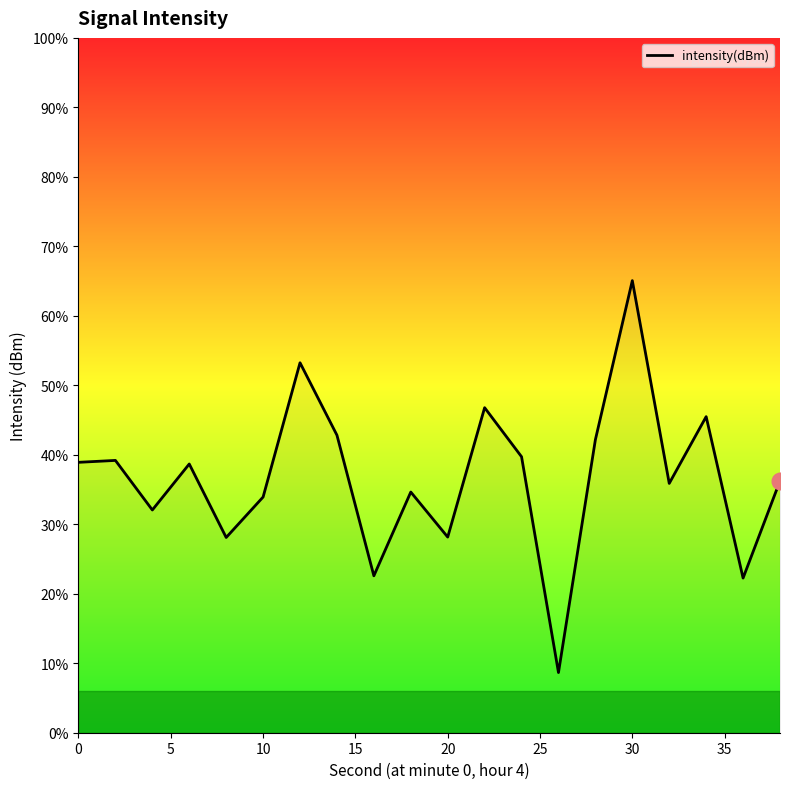

What is the change in value from 5 to 35?

+1.8